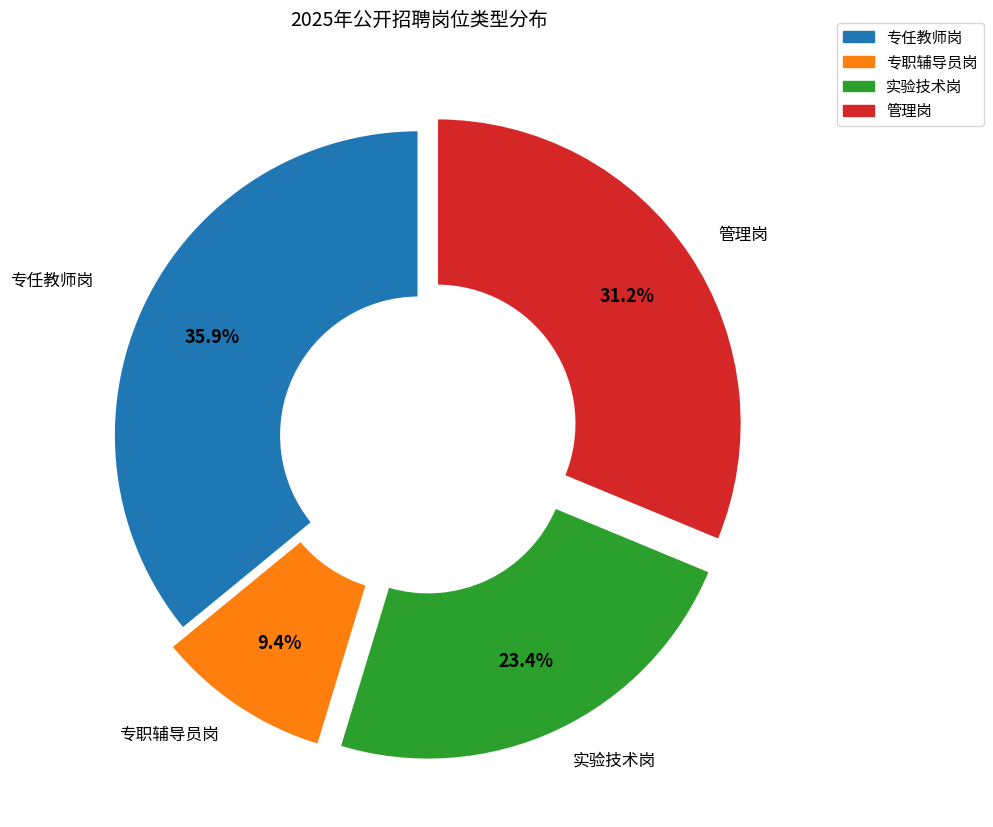

To the nearest percent, what portion does 管理岗 represent?

31%